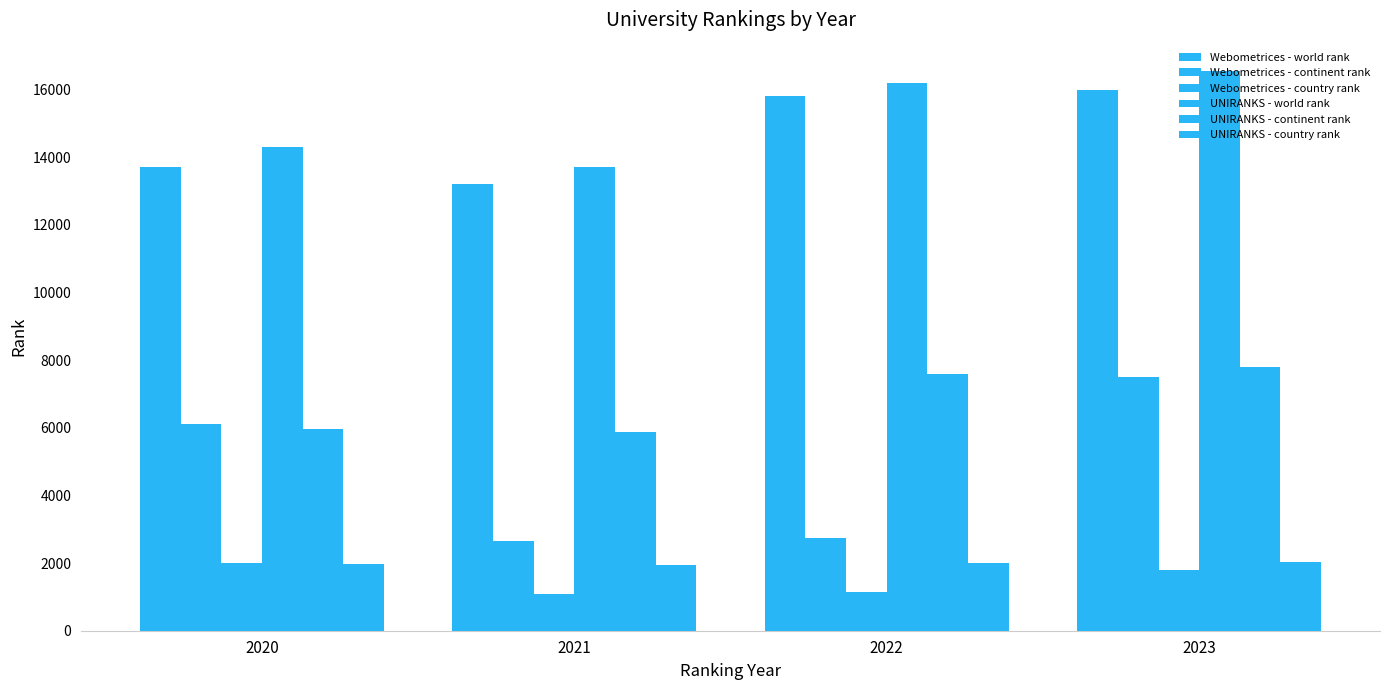

Read the Webometrices - continent rank value at 2020, to the nearest 10.

6110